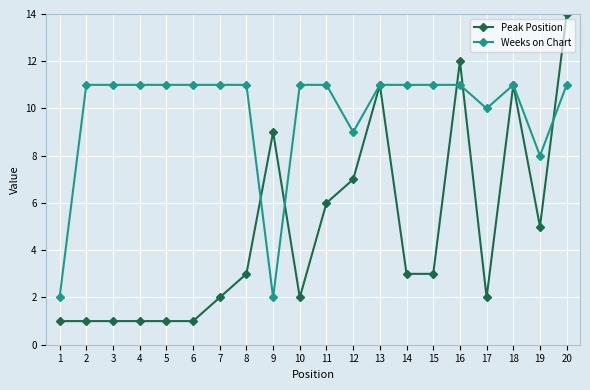

What is the difference between the maximum and second lowest values in the Weeks on Chart series?

9